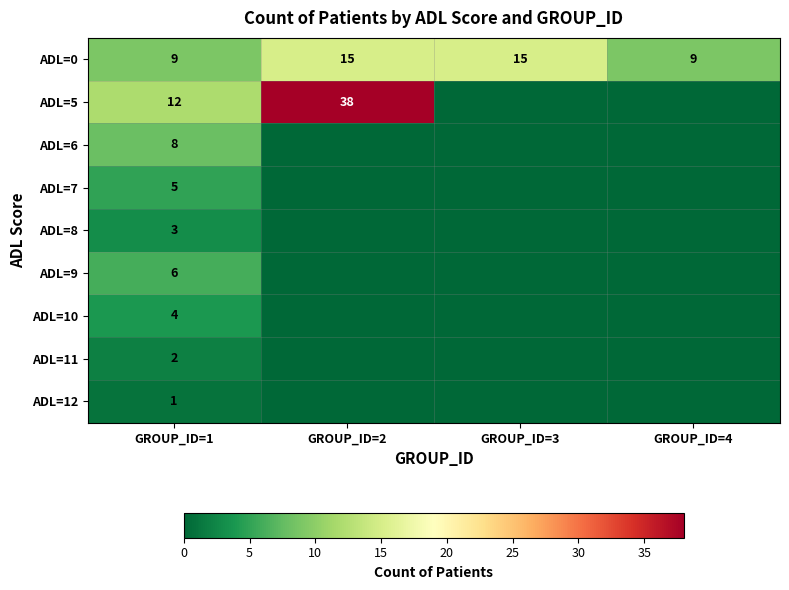

What is the spread (max minus min) of values at GROUP_ID=1?

11